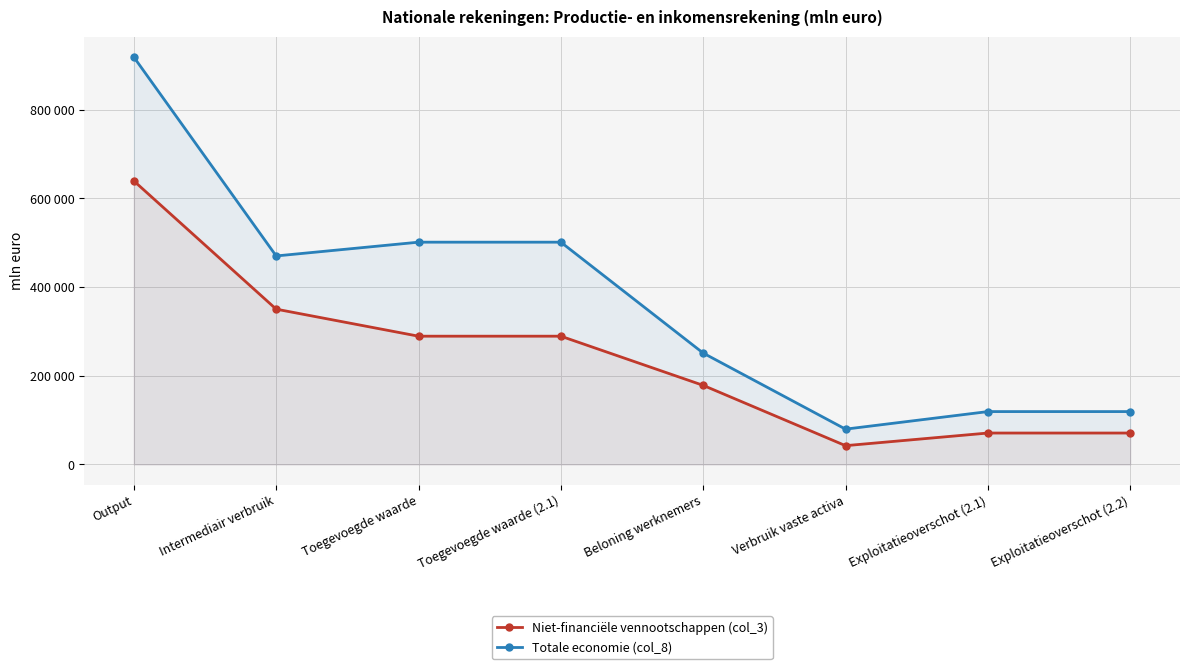

Which has a higher value, Verbruik vaste activa or Intermediair verbruik?

Intermediair verbruik